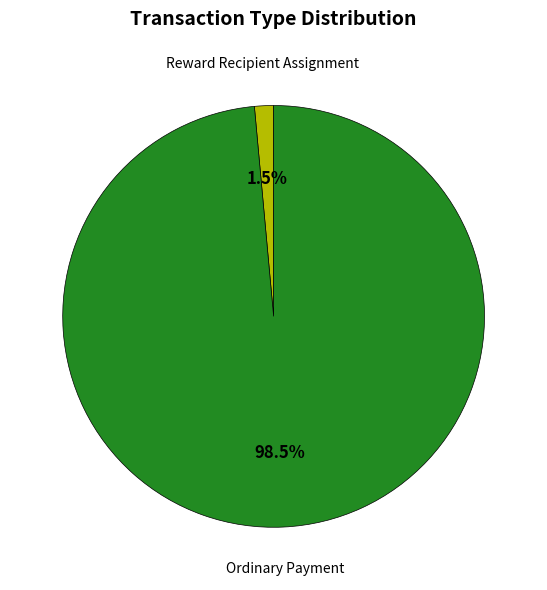

Which slice is the smallest?

Reward Recipient Assignment